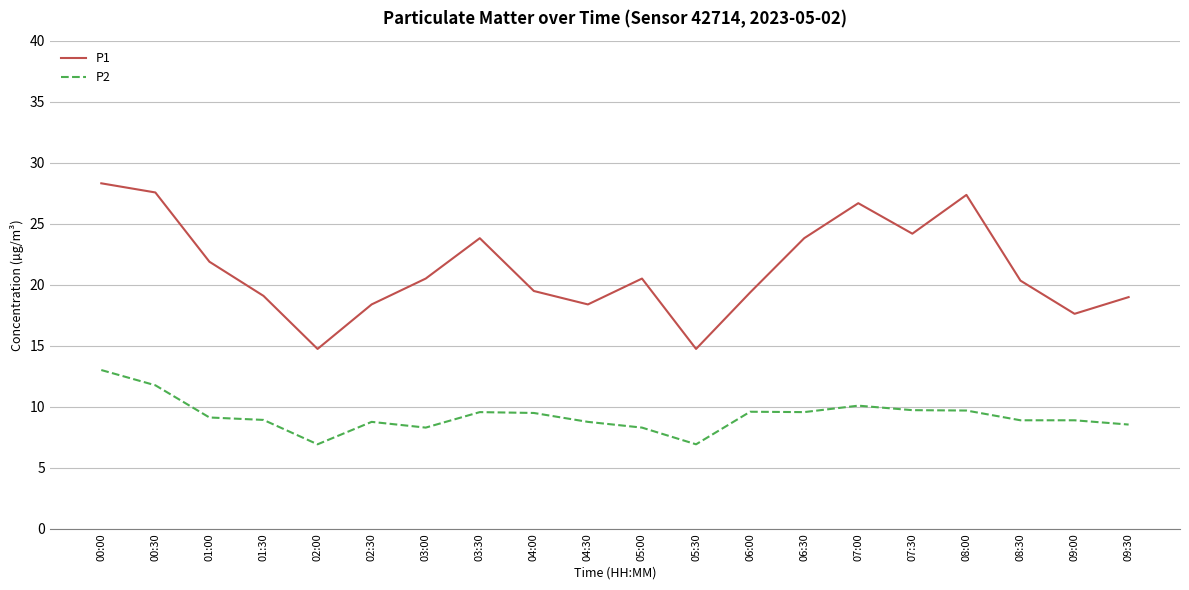

True or false: P1 and P2 cross at least once.

False